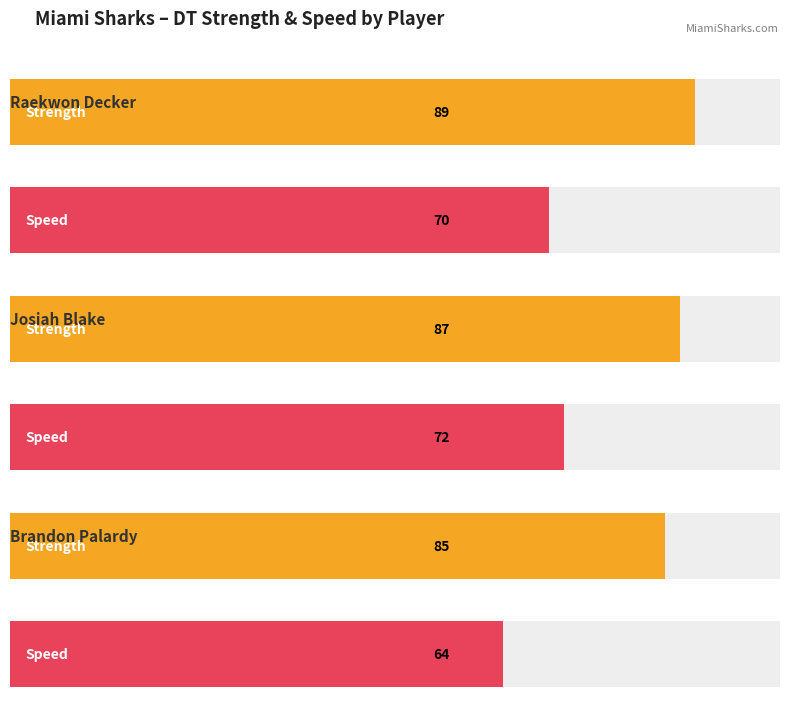

What is the label of the 3rd bar from the right?

Raekwon Decker